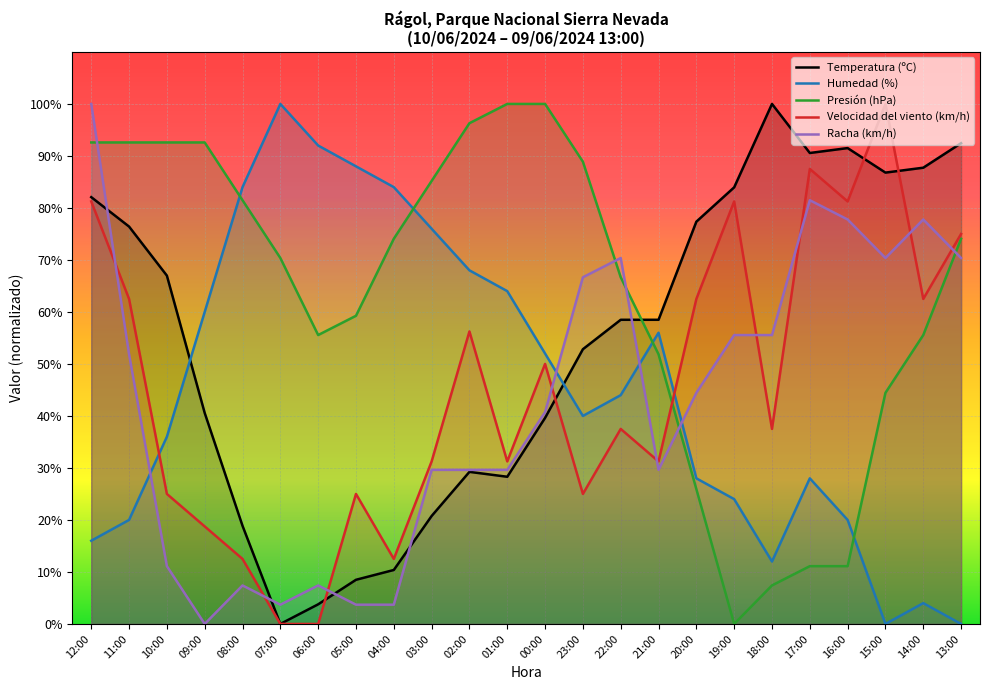

Where do Racha (km/h) and Velocidad del viento (km/h) first cross each other?

12:00 and 11:00